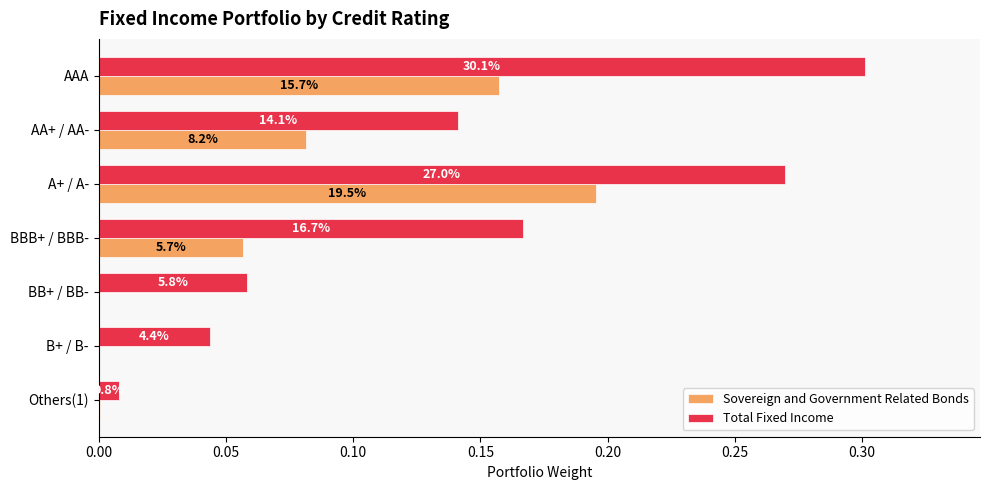

What are all the series names shown in the legend?

Sovereign and Government Related Bonds, Total Fixed Income